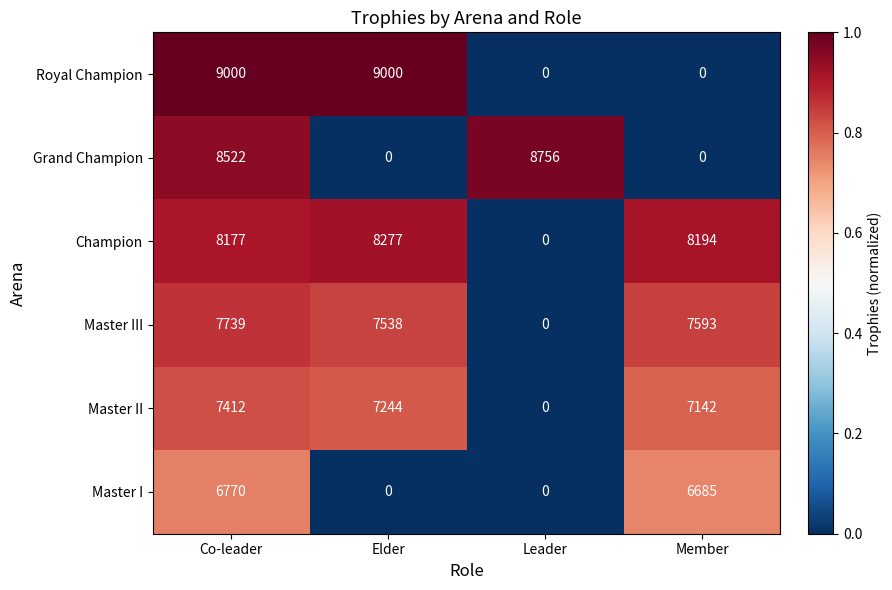

Where does the Master I series first go above 6685?

Co-leader